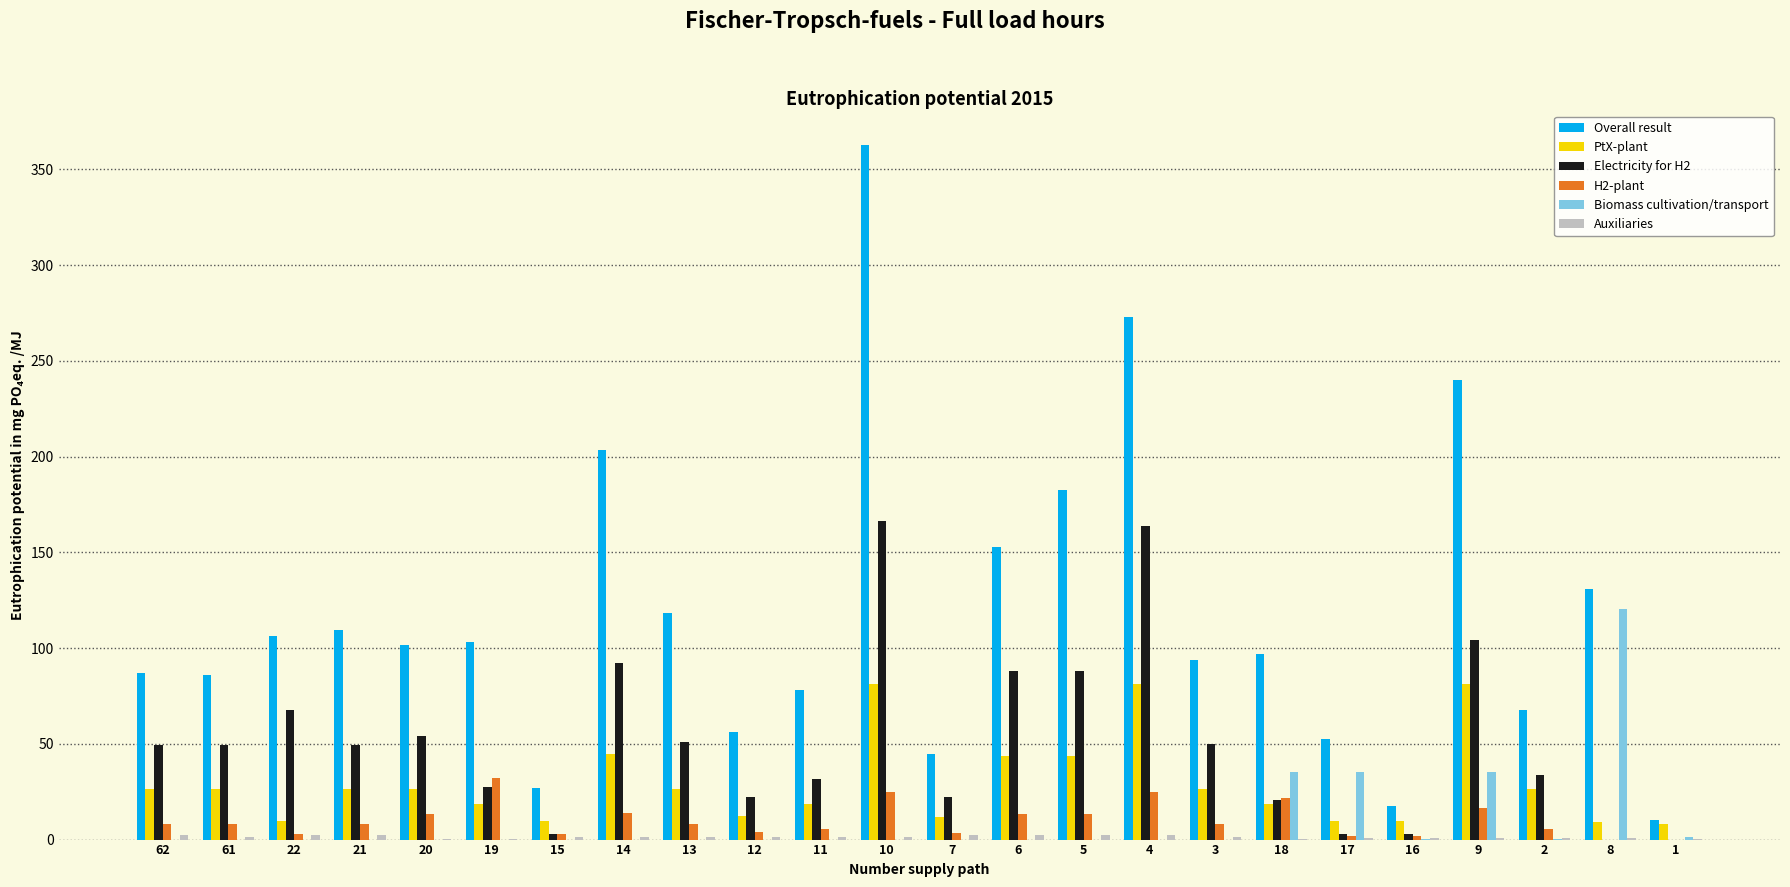

What is the sum of all PtX-plant values?

695.1